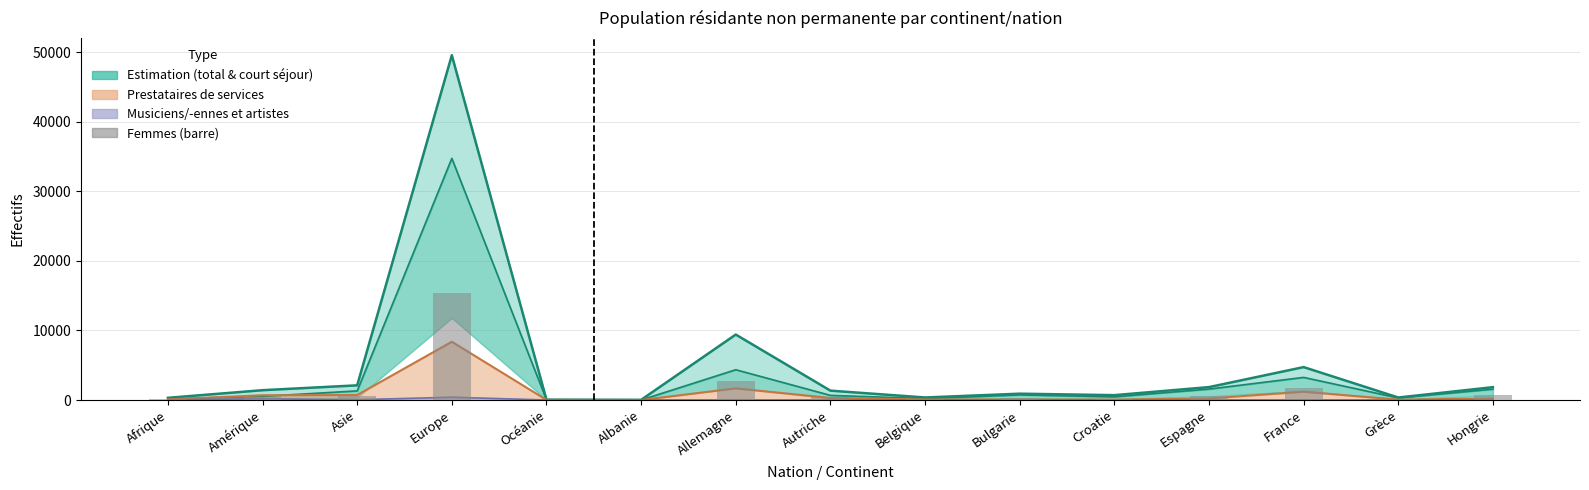

Reading right to left, extract all data points from this chart.

735	146	1794	639	154	289	143	380	2672	14	18	15361	519	432	84